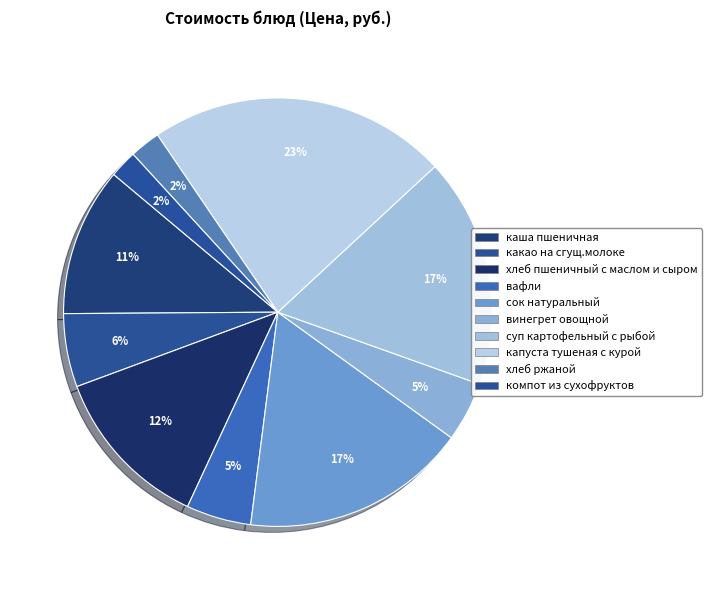

What portion of the pie excludes какао на сгущ.молоке?

94.5%